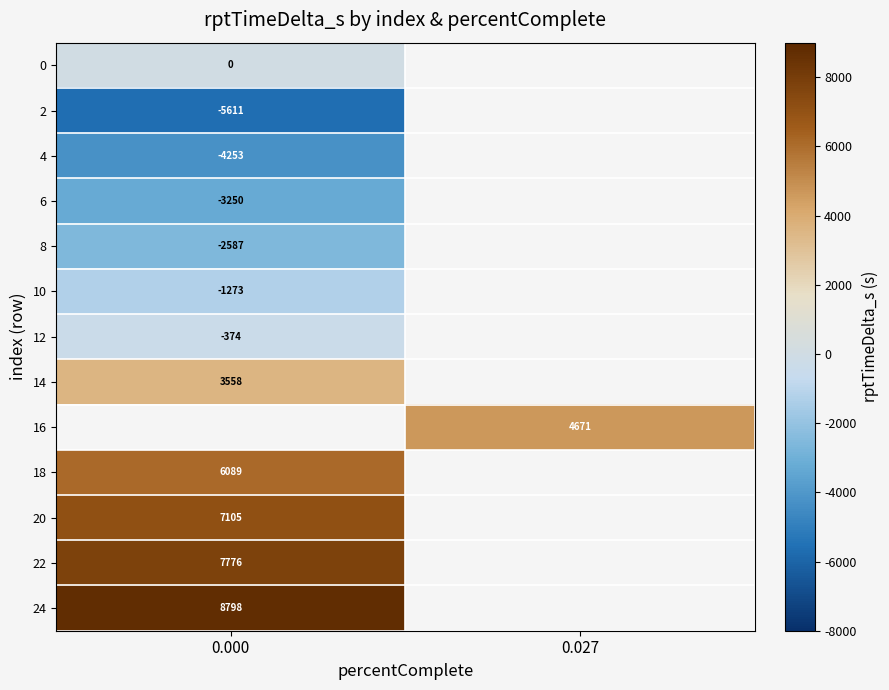

The 24 series shows 12253 at 0.000. True or false?

False